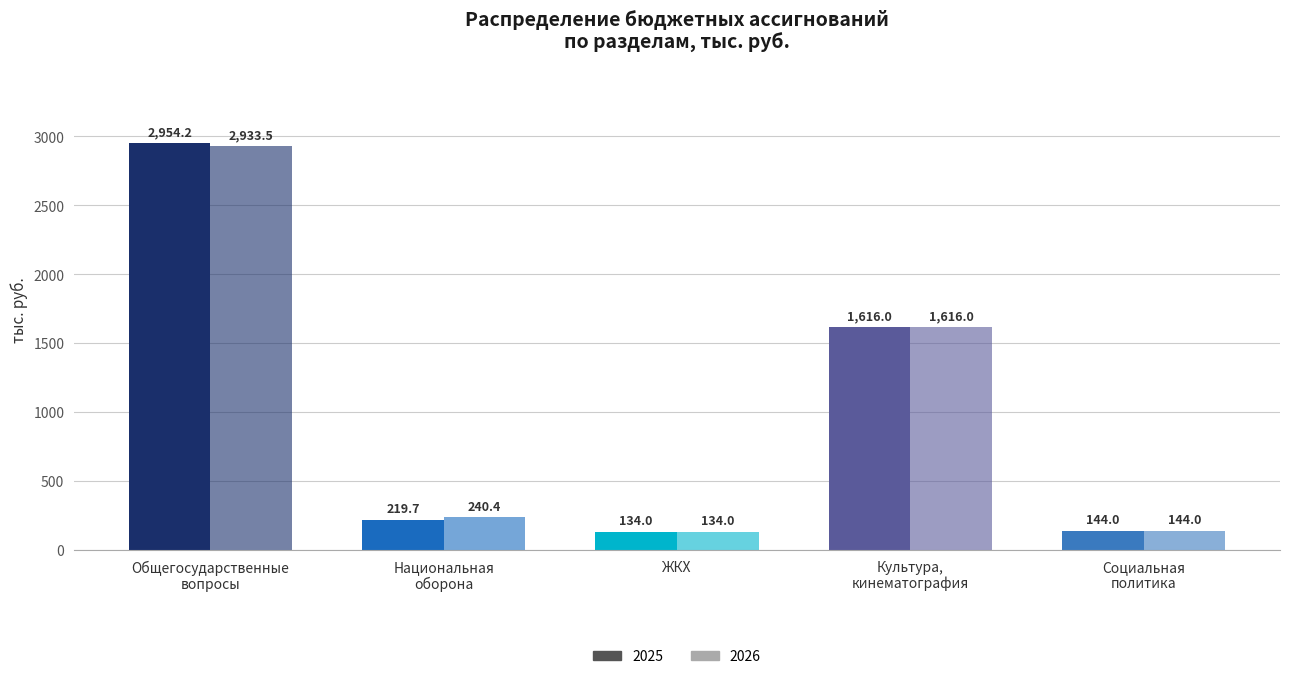

How many bars are there in total?

10